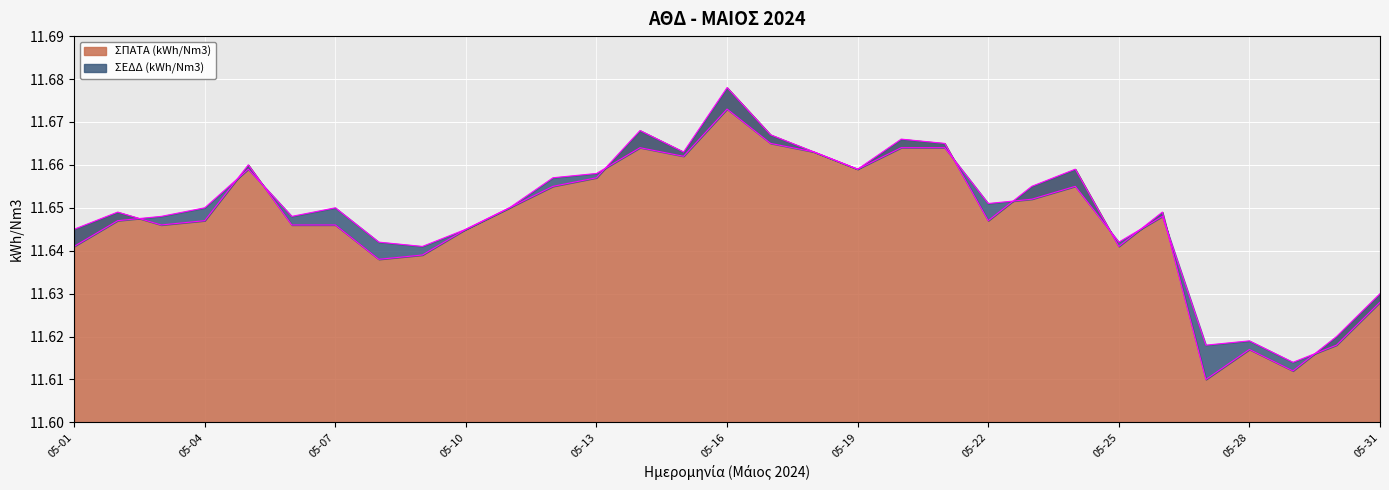

Which series changed the most between 2024-05-09 and 2024-05-14?

ΣΠΑΤΑ (kWh/Nm3)